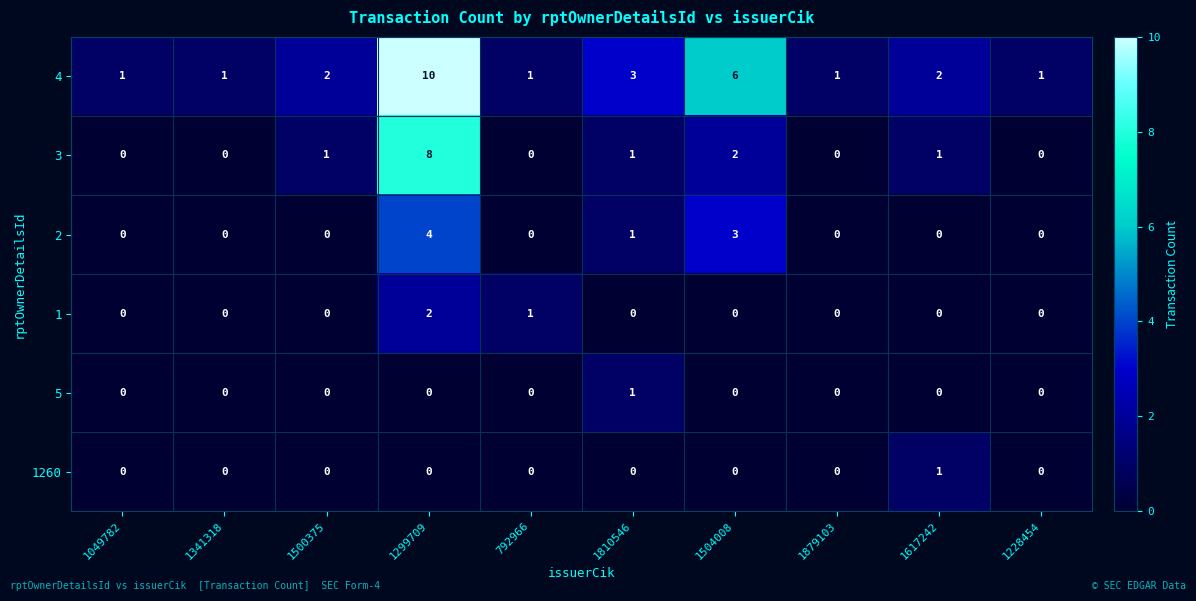

How many series are shown in this chart?

6